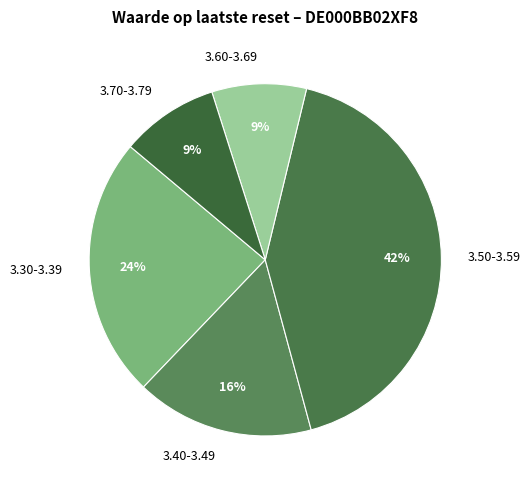

True or false: 3.50-3.59 accounts for 42% of the total.

True